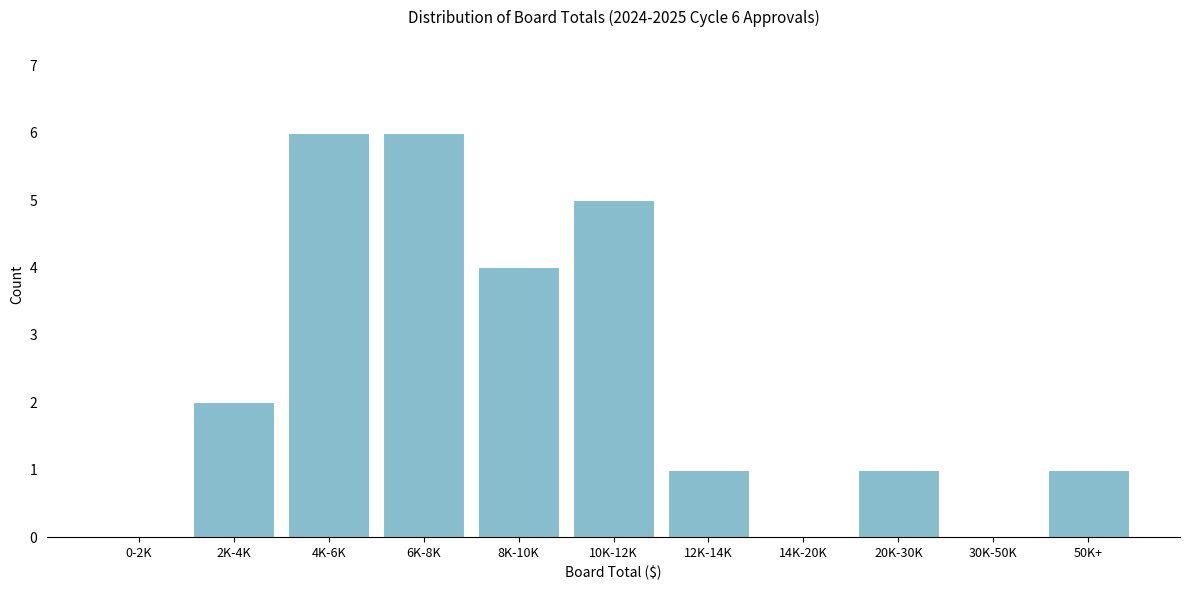

Reading right to left, extract all data points from this chart.

50K+=1	30K-50K=0	20K-30K=1	14K-20K=0	12K-14K=1	10K-12K=5	8K-10K=4	6K-8K=6	4K-6K=6	2K-4K=2	0-2K=0